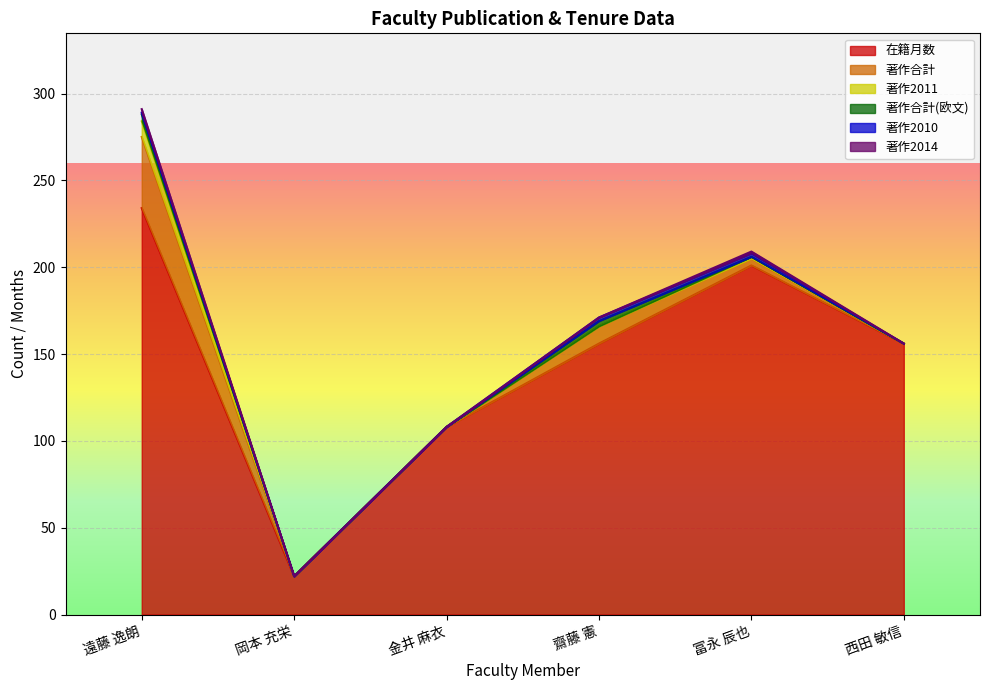

At how many categories does at least one series exceed 74?

5